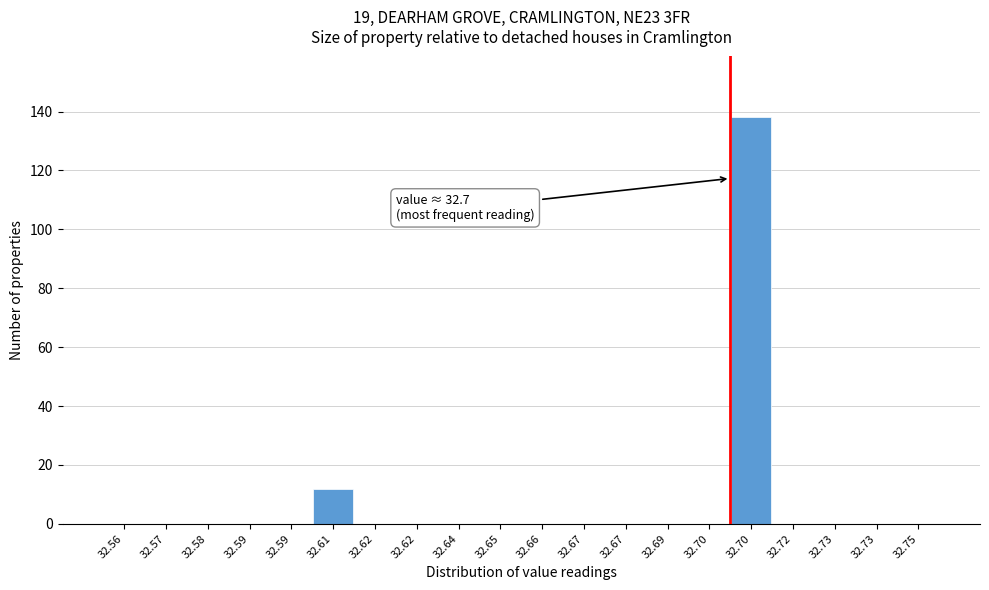

How many distinct data groups are displayed?

1